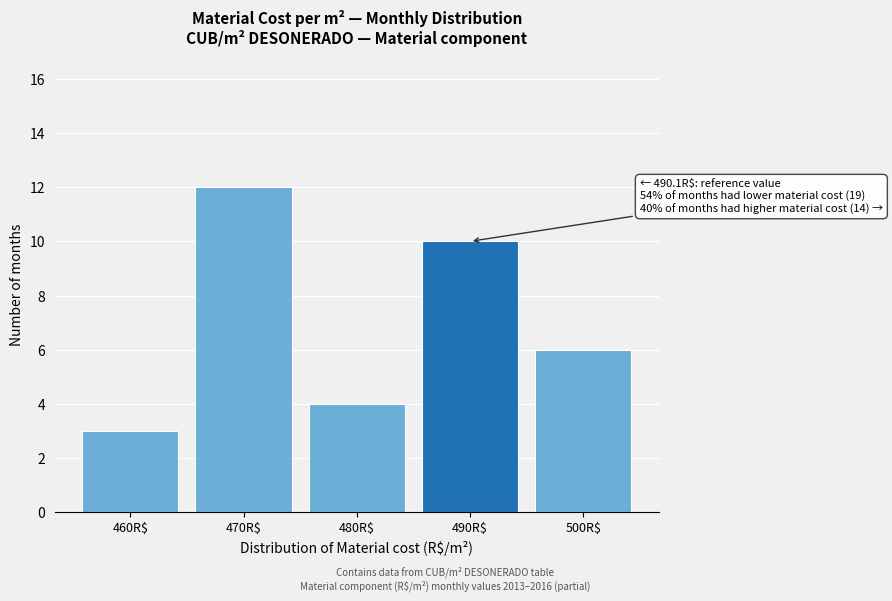

Reading right to left, transcribe all the data shown in this chart.

6	10	4	12	3